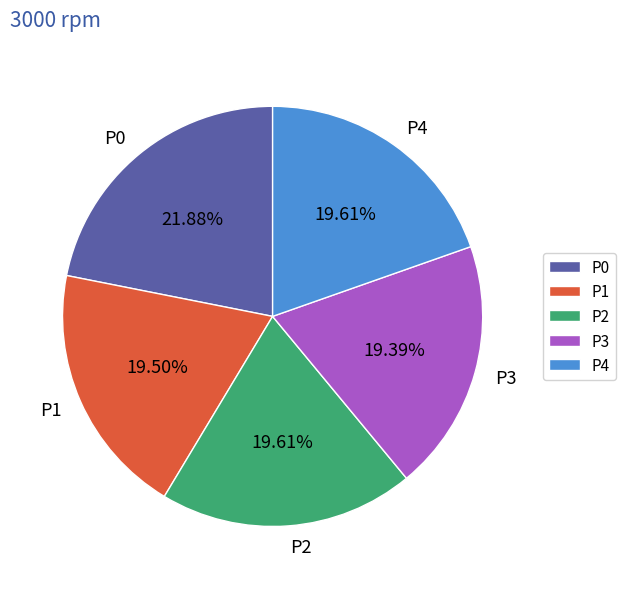

True or false: P2 accounts for 20% of the total.

True